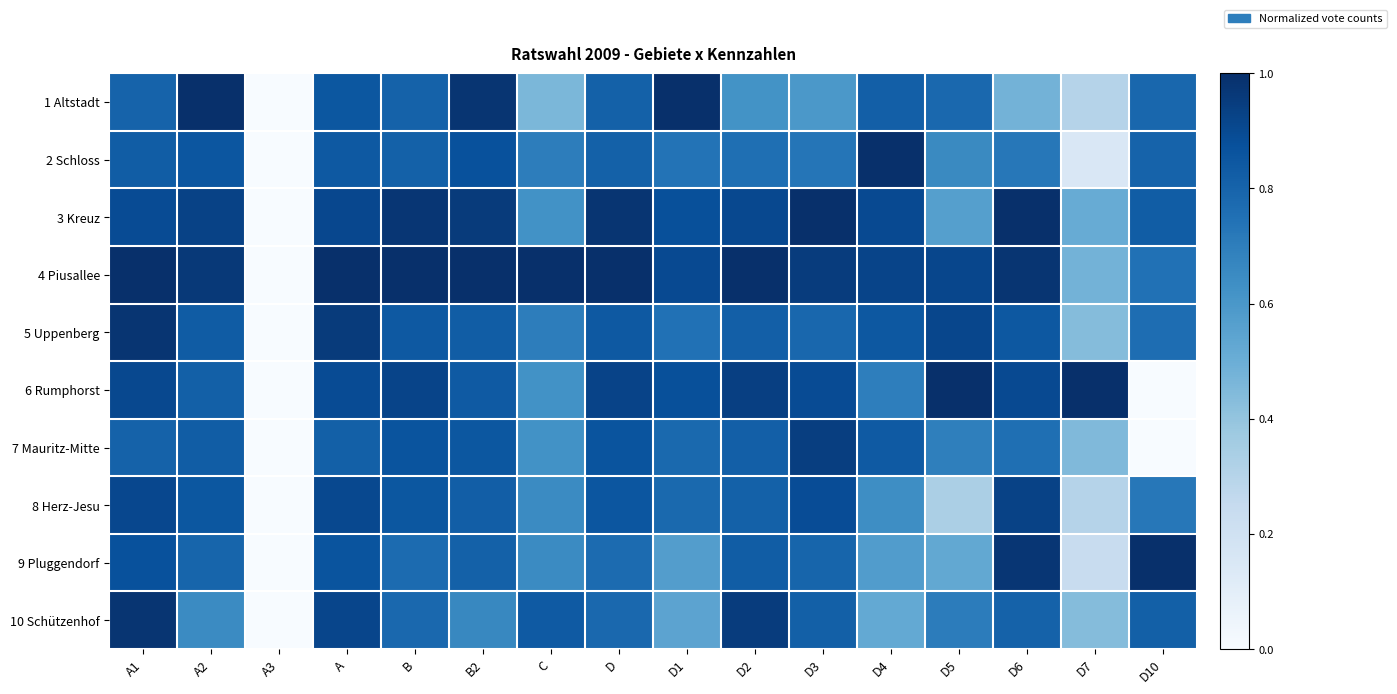

Which series has the largest total across all categories?

4 Piusallee